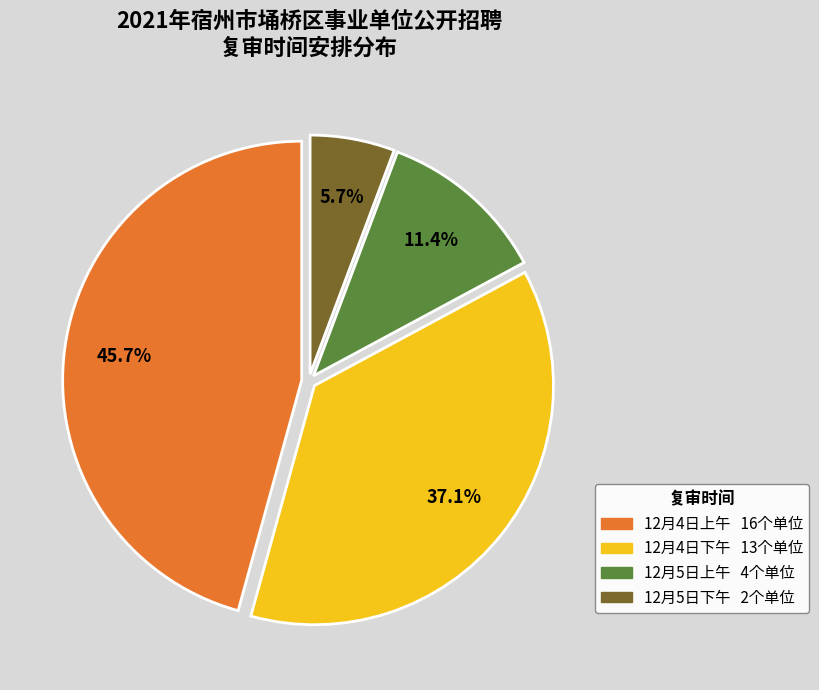

To the nearest percent, what percentage of the pie is 12月5日下午?

6%